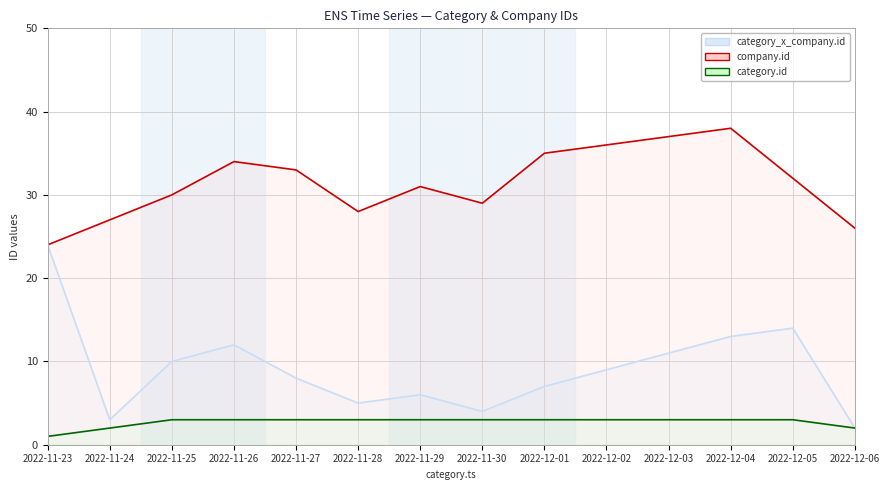

Which series has the widest spread of values?

category_x_company.id line